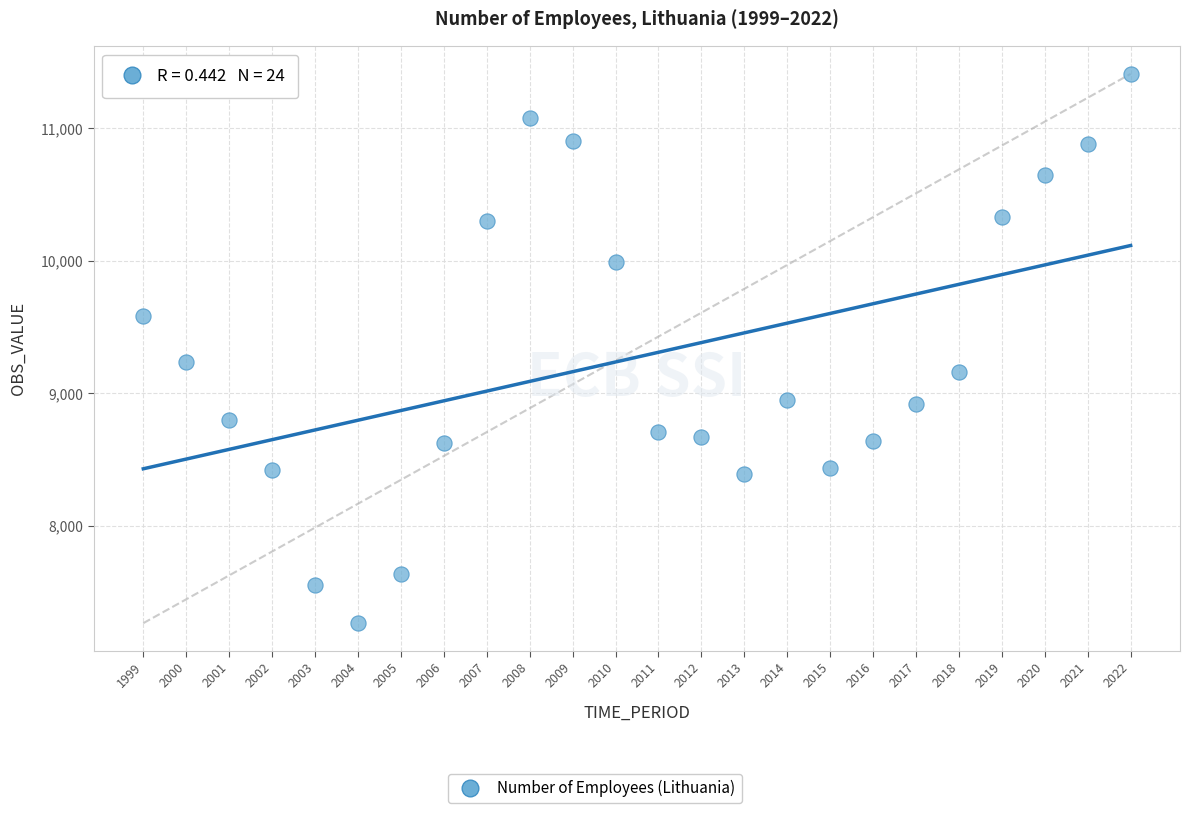

What Y value in the scatter plot is closest to 9338?

9234